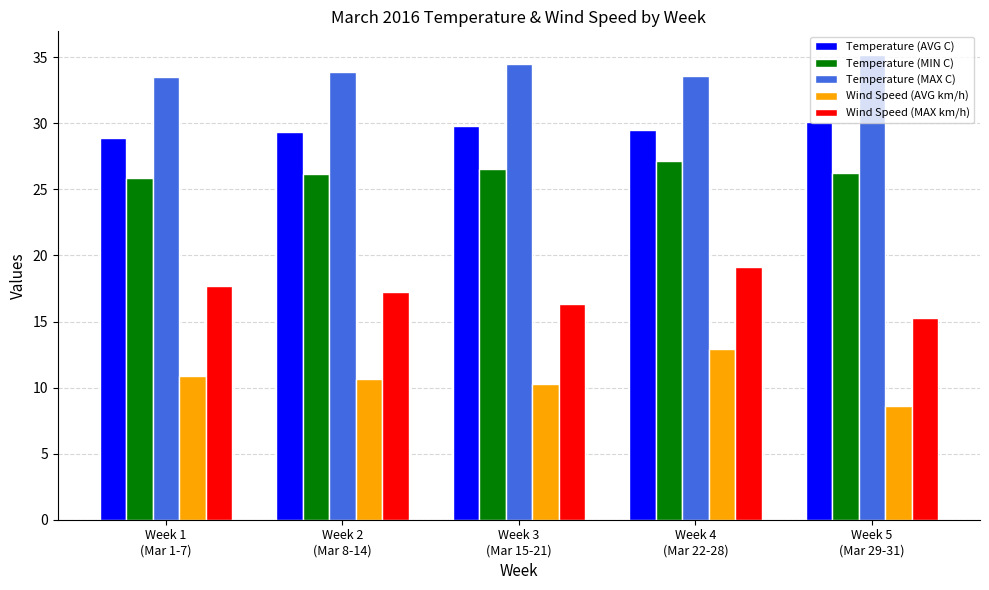

What is the value of the Wind Speed (AVG km/h) bar at the 4th from the left?

12.9